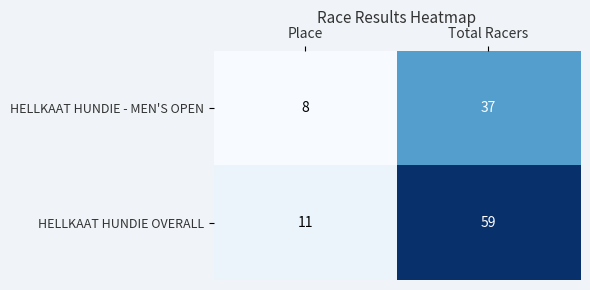

What is the spread (max minus min) of values at Place?

3